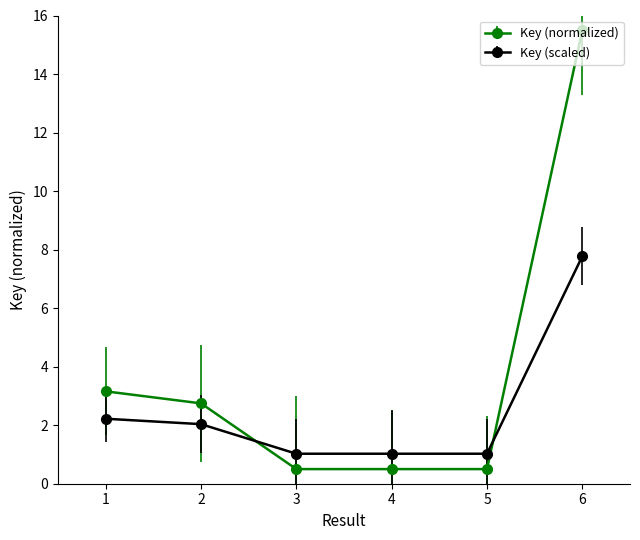

Between 1 and 6, which series saw the biggest shift?

Key (normalized)